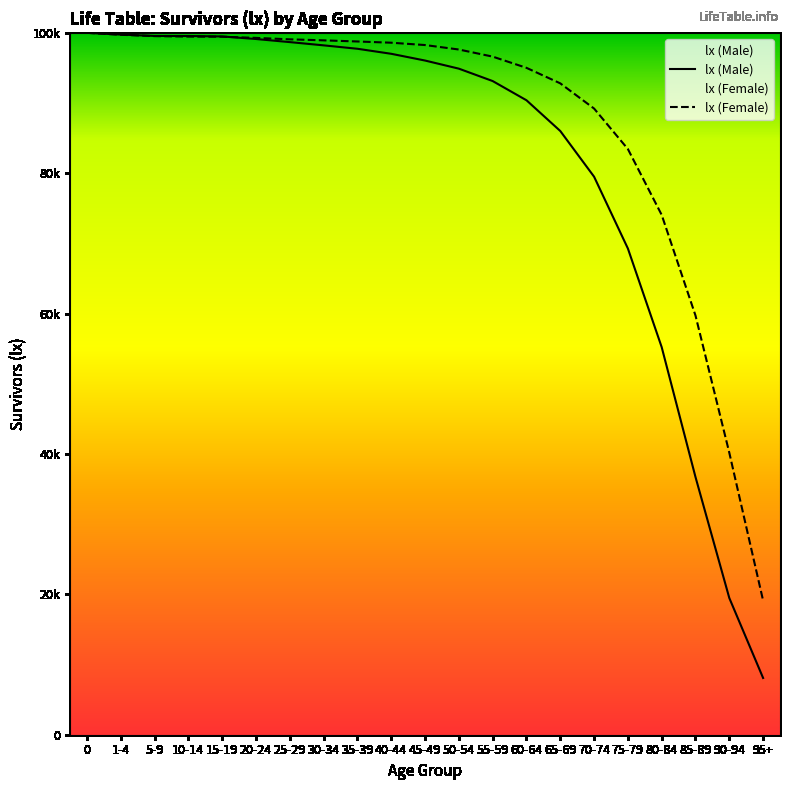

Rank the series by their average value, from lowest to highest.

lx (Male), lx (Female)